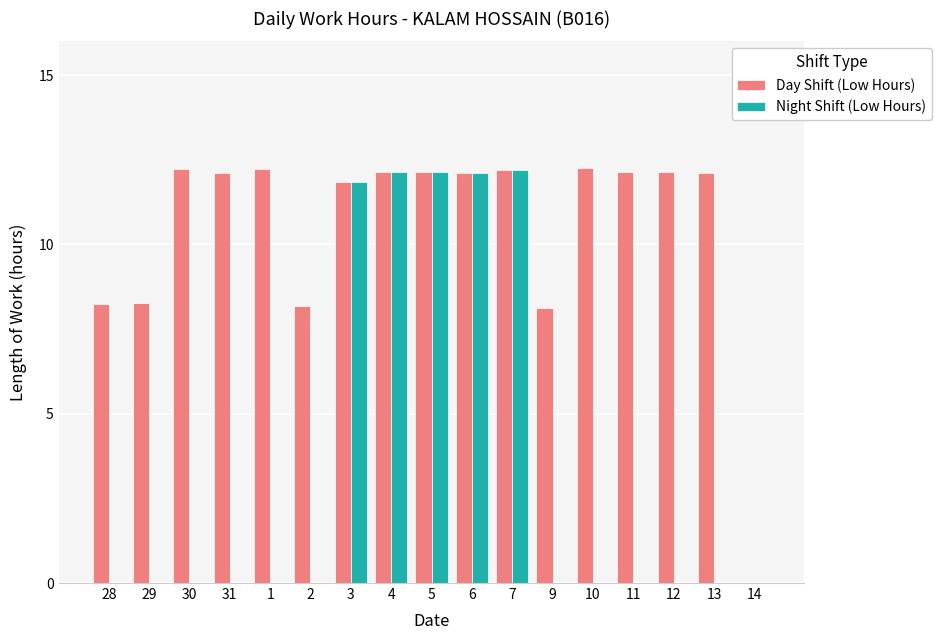

What is the greatest value displayed?

12.3